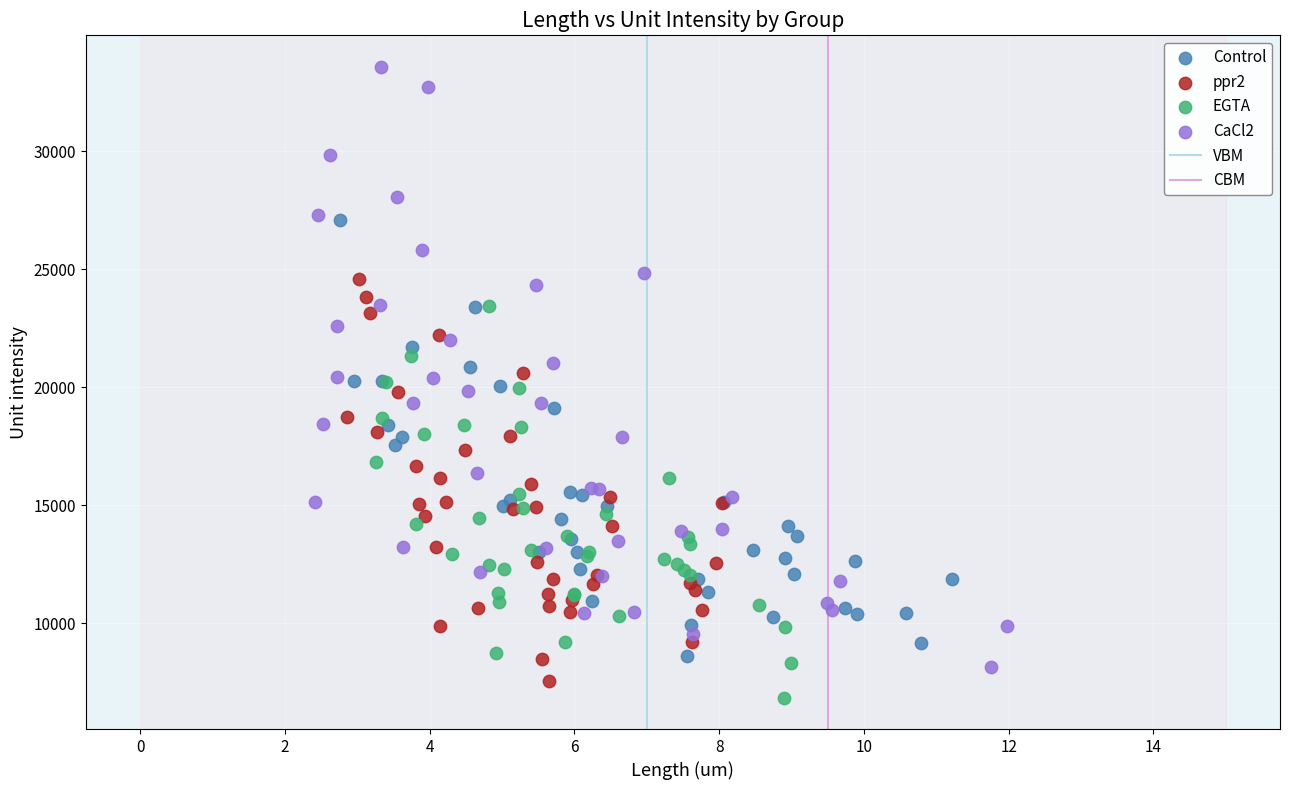

Which series has the largest Y range (max minus min)?

CaCl2